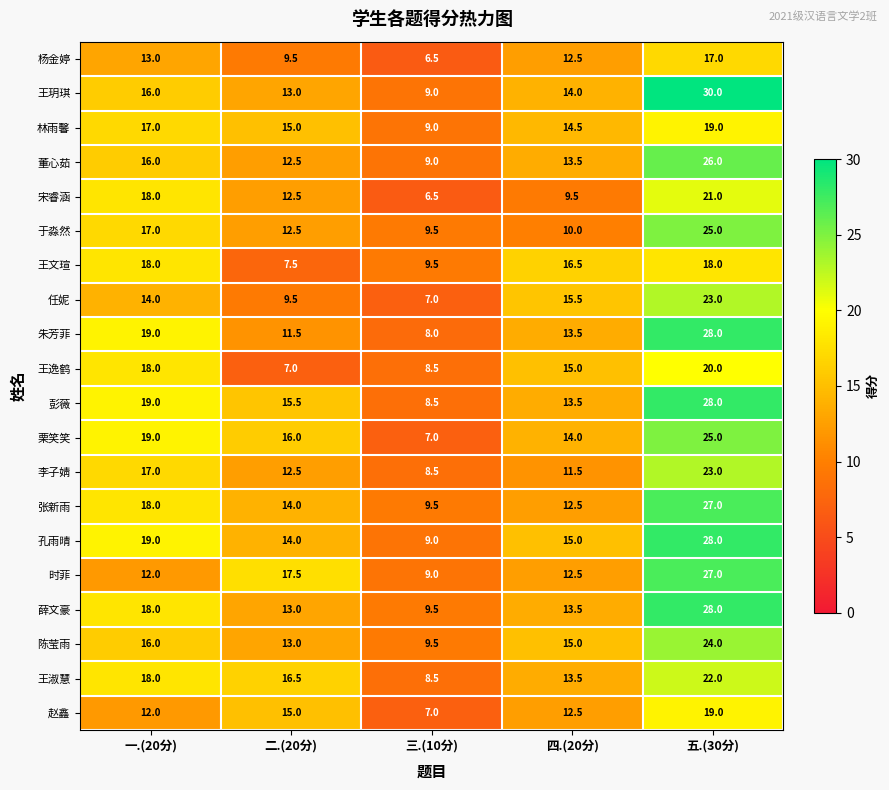

What is the sum of the 林雨馨 values at 一.(20分) and 二.(20分)?

32.0